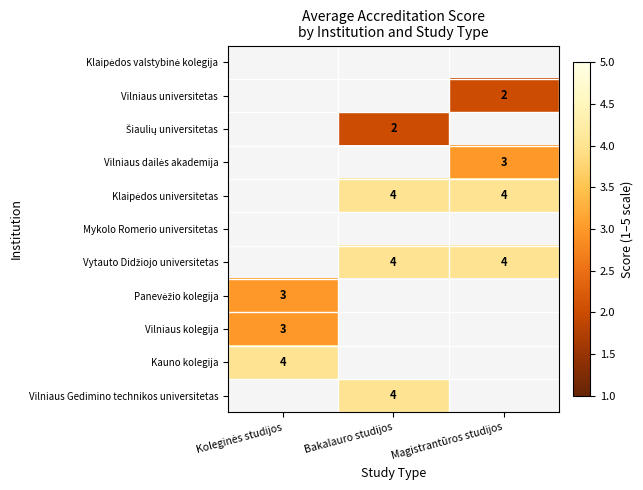

The Vilniaus Gedimino technikos universitetas series shows 5 at Bakalauro studijos. True or false?

False